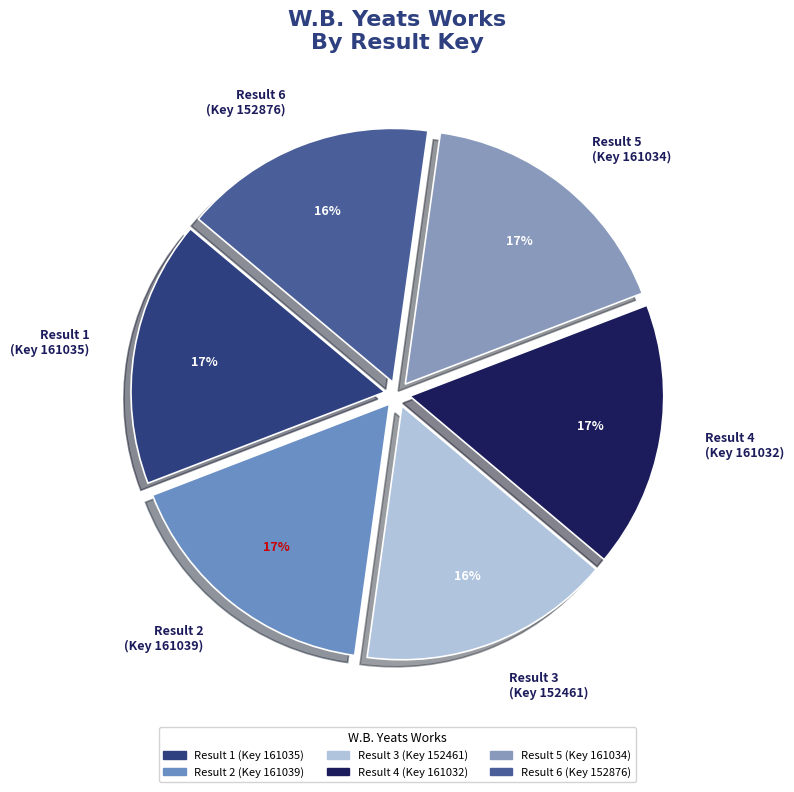

To the nearest percent, what is the difference between the largest and smallest slice percentages?

1%